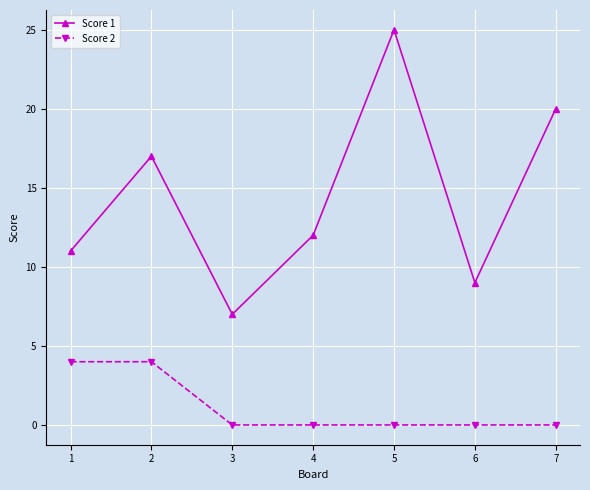

Is this an area chart (filled region under the line)?

No